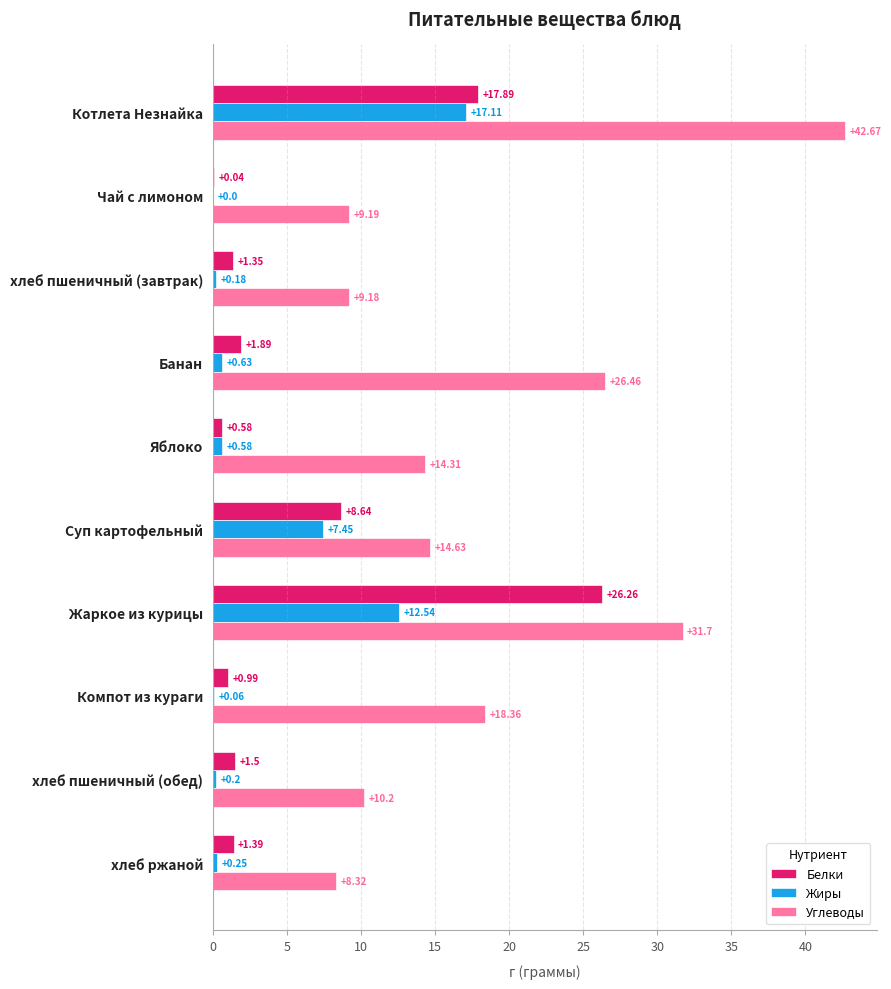

What is the total value across all series at Яблоко?

15.5